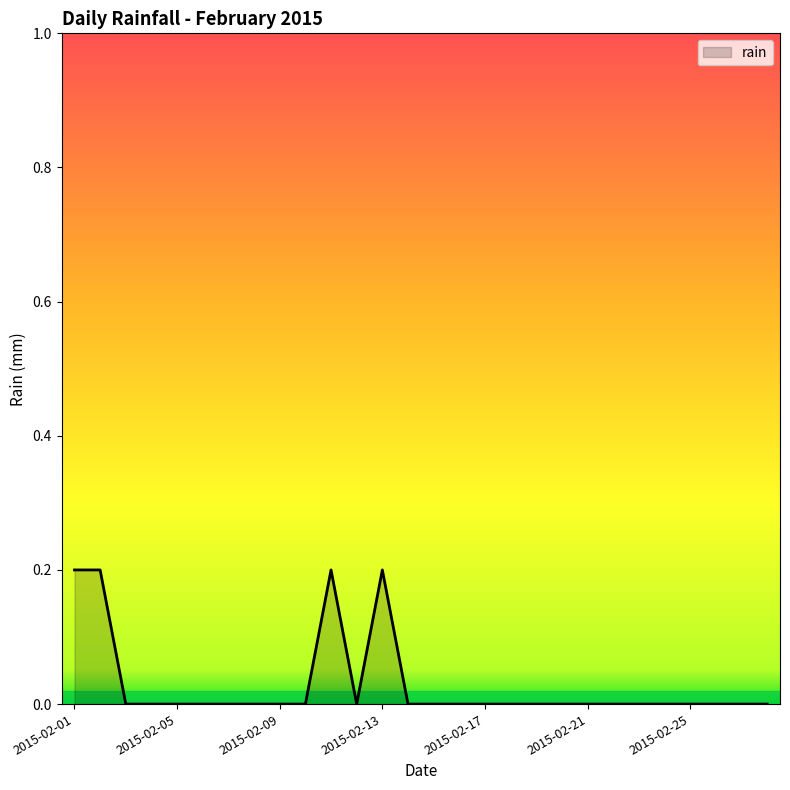

How many series are shown in this chart?

1